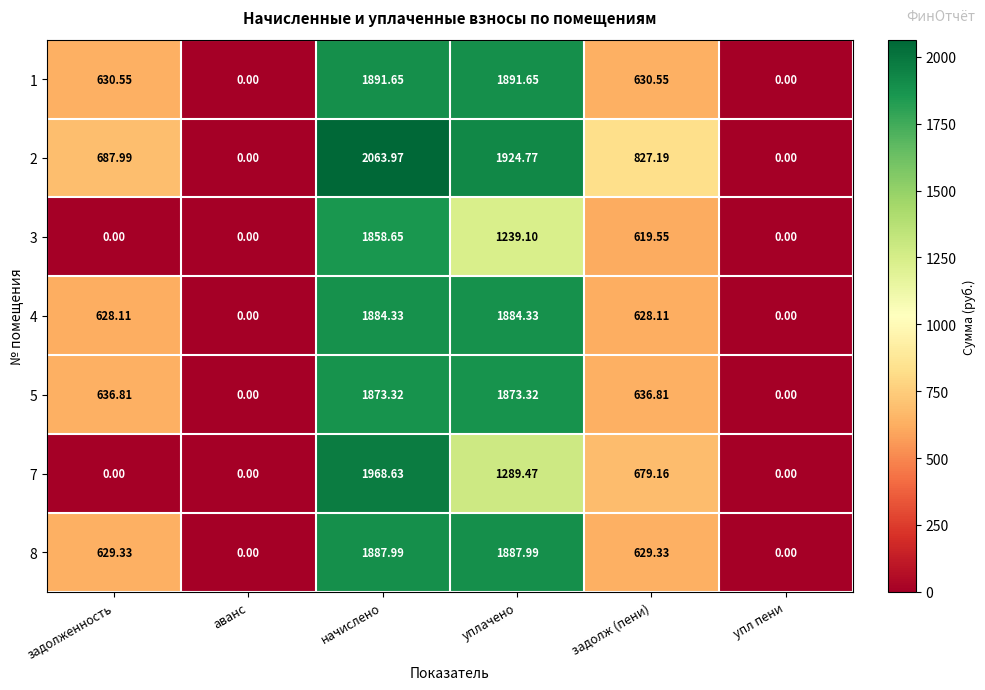

Which series changed the most between задолж (пени) and упл пени?

2